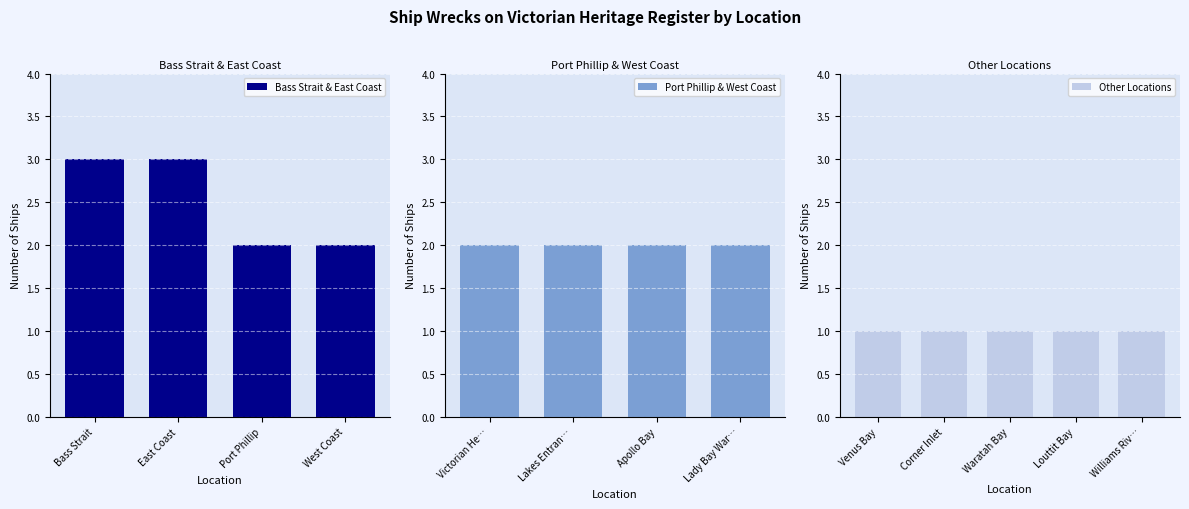

Reading right to left, what are all the values shown in this chart?

1	1	1	1	1	2	2	2	2	2	2	3	3